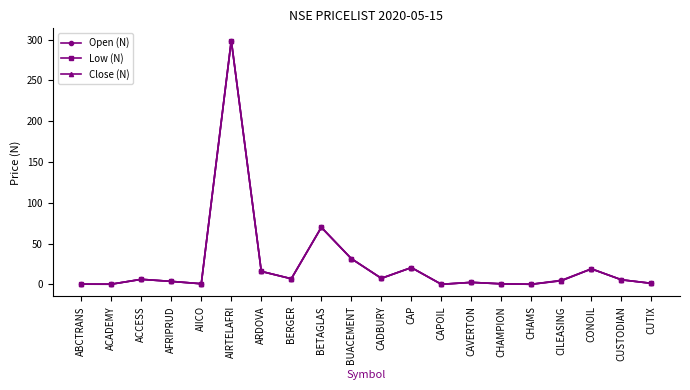

True or false: Close (N) has a value of 27.4 at BETAGLAS.

False